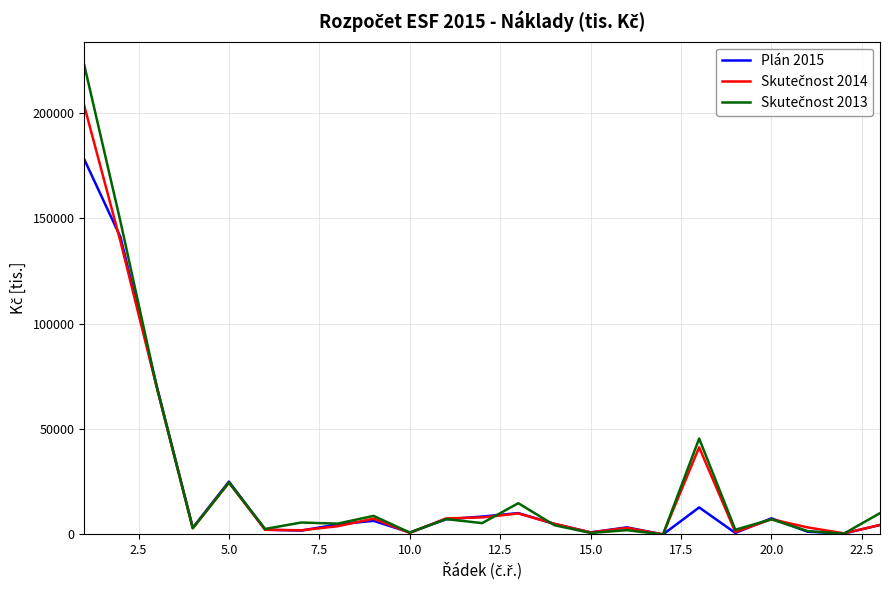

What is the maximum value shown in the chart?

222600.9